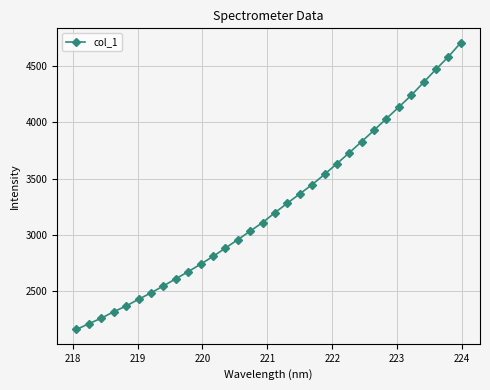

What is the value of the 13th point from the left?

2881.9